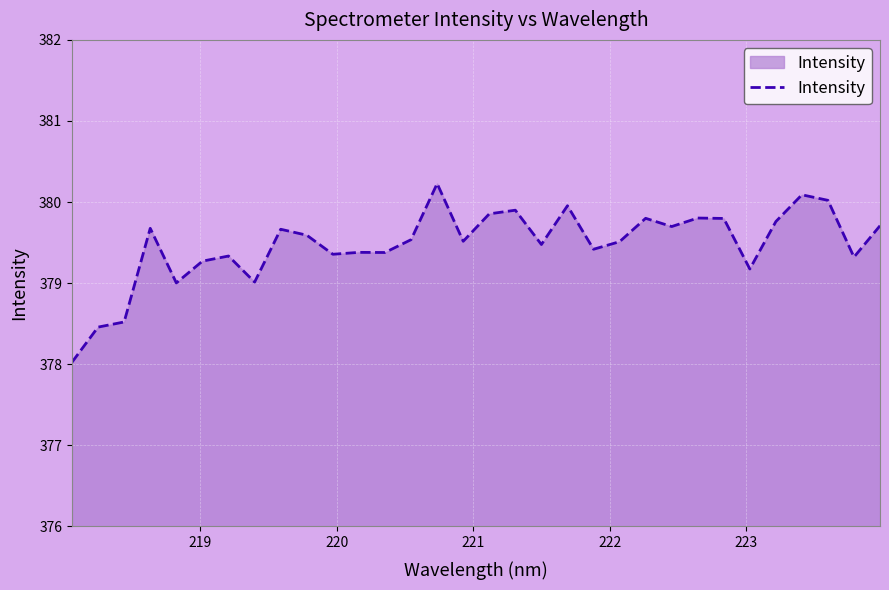

What is the minimum value shown in the chart?

378.0